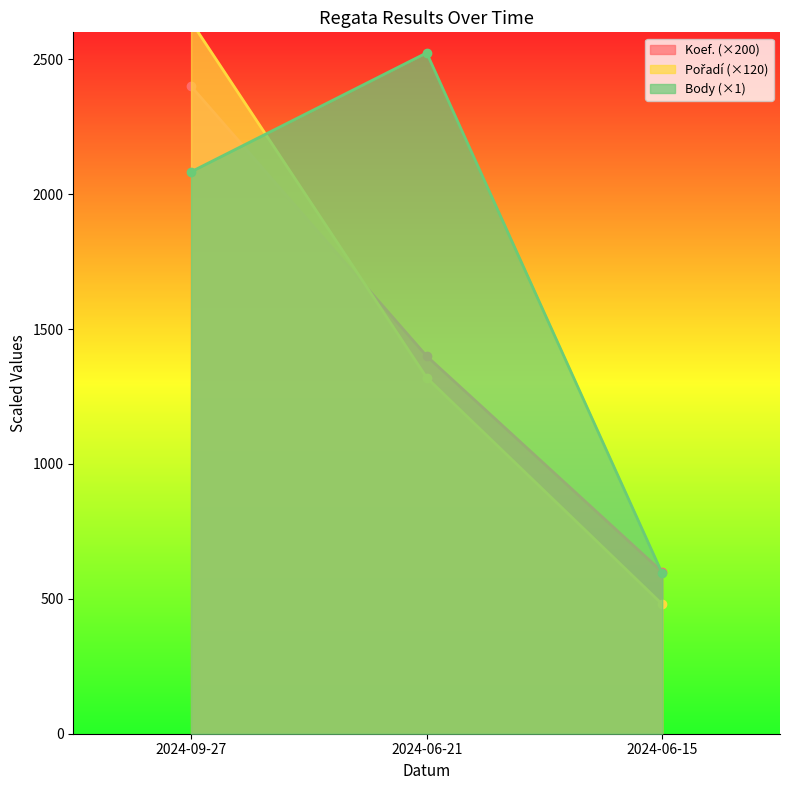

What is the difference between the highest and lowest values at 2024-09-27?

557